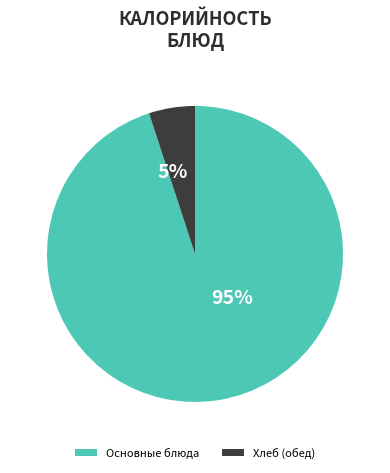

Is the sum of Хлеб (обед) and Основные блюда greater than half?

Yes